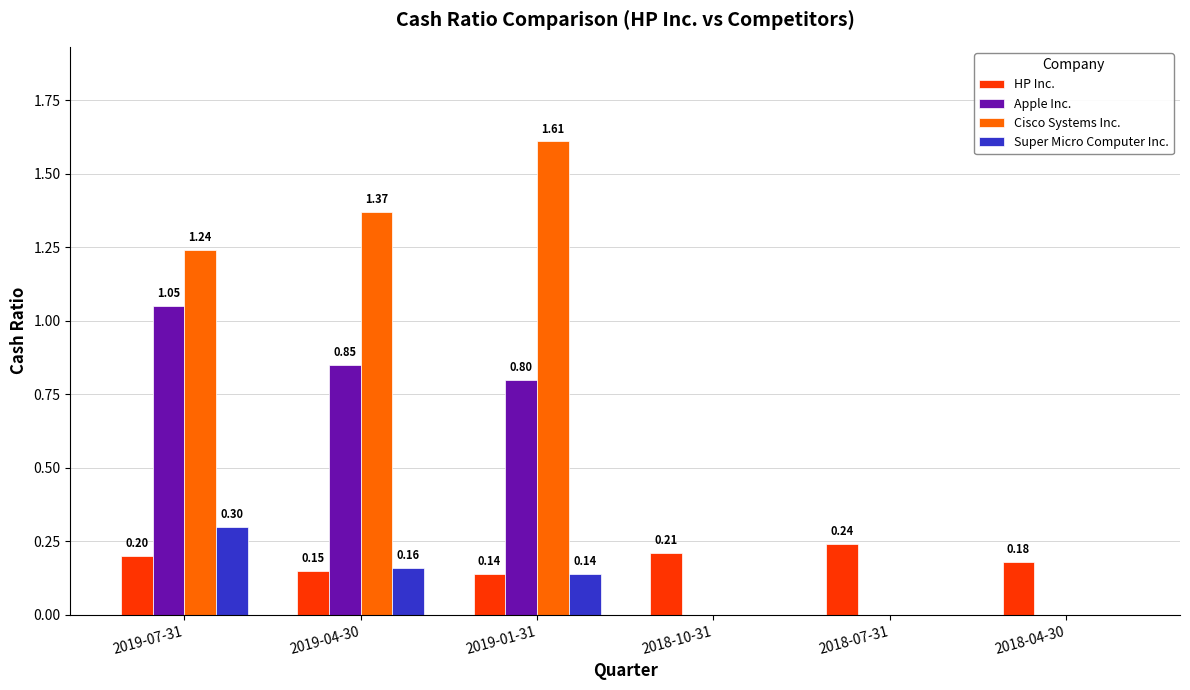

Between 2019-01-31 and 2018-07-31, which series saw the biggest shift?

Cisco Systems Inc.